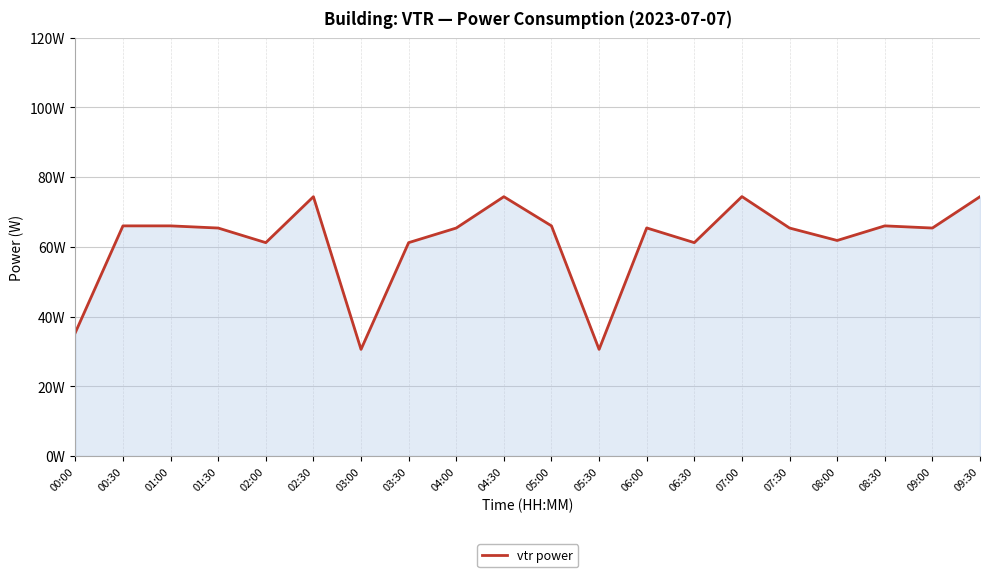

Where is the first local maximum?

02:30